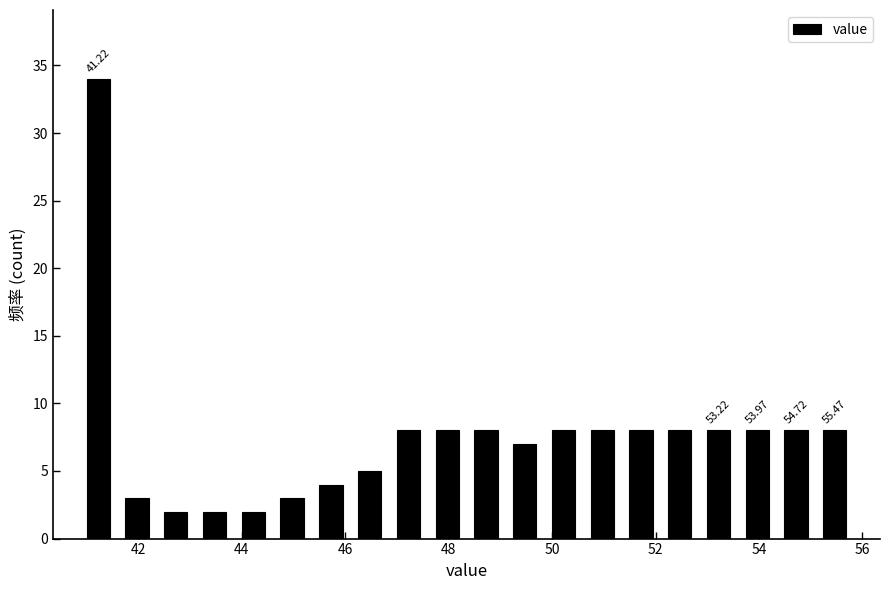

Around what value on the x-axis is the tallest bar? Give the approximate position of its centre, as read against the axis.

41.2